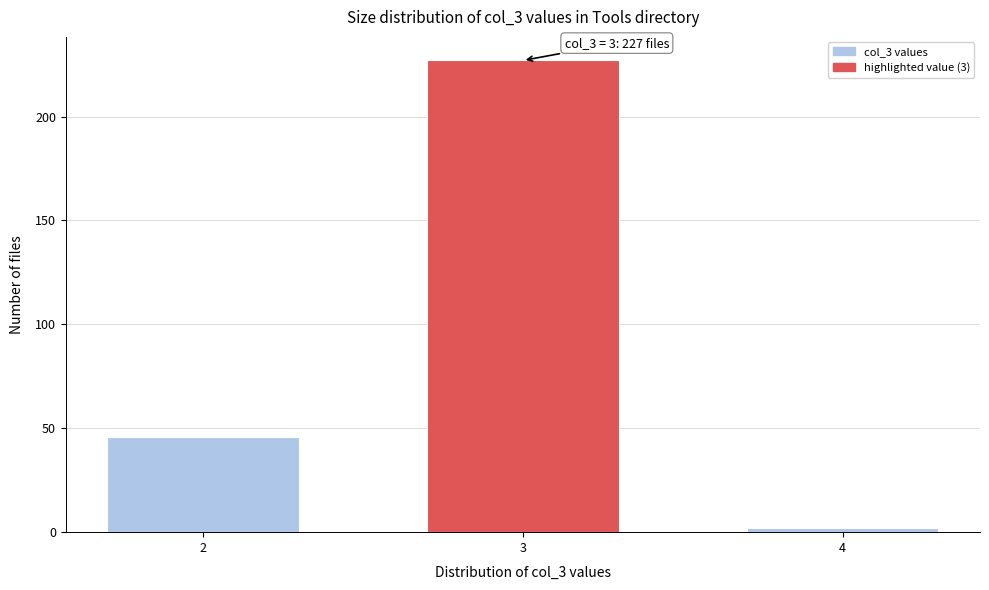

Reading right to left, transcribe all the data shown in this chart.

4=2	3=227	2=46